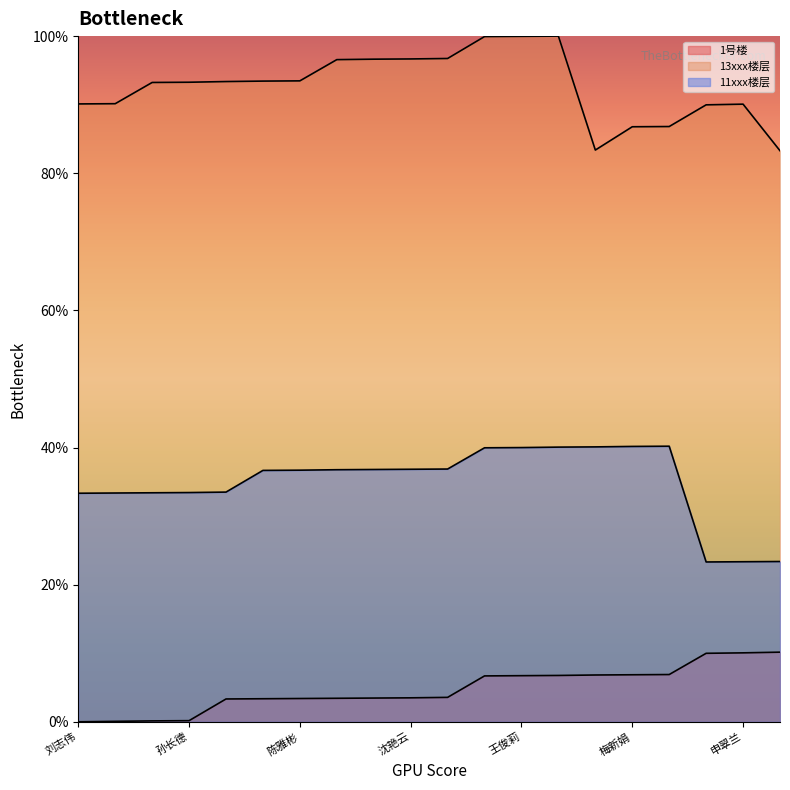

Read the 11xxx楼层 value at 陆航.

36.8